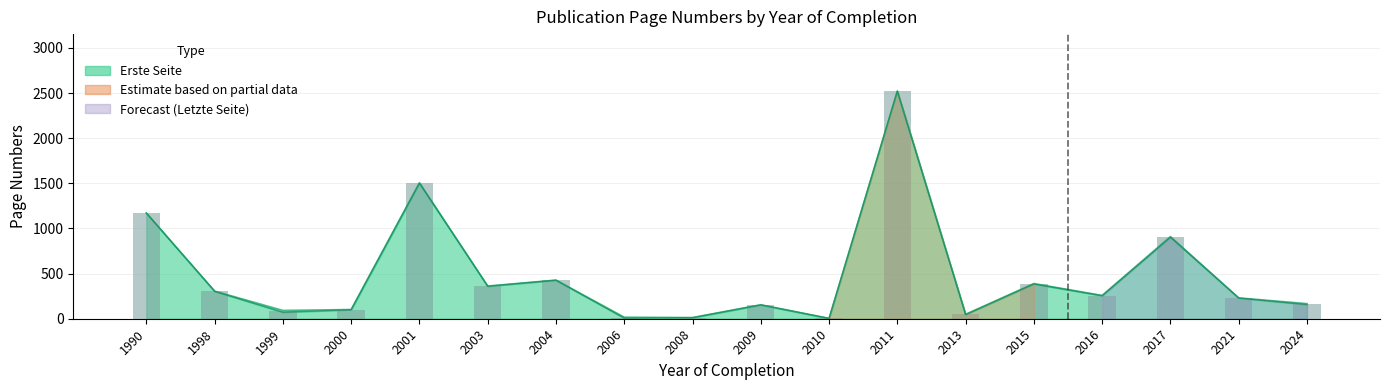

What is the change in value from 2011 to 2015?

-2134.0